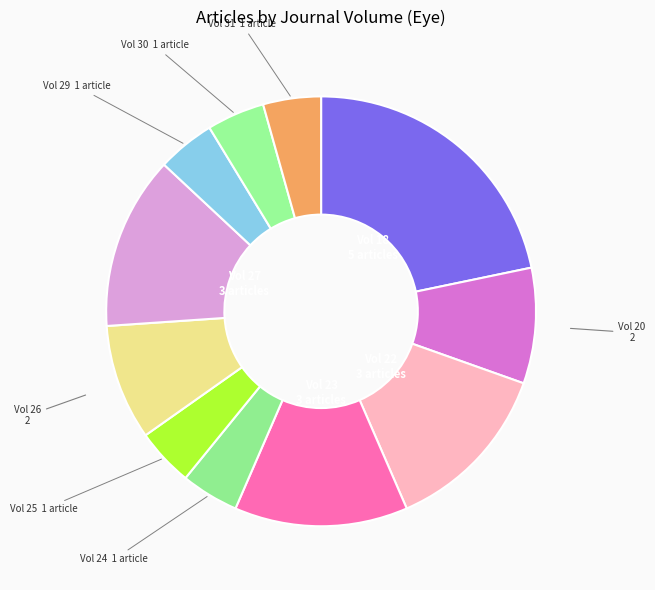

Which category has the biggest portion of the pie?

Vol 18